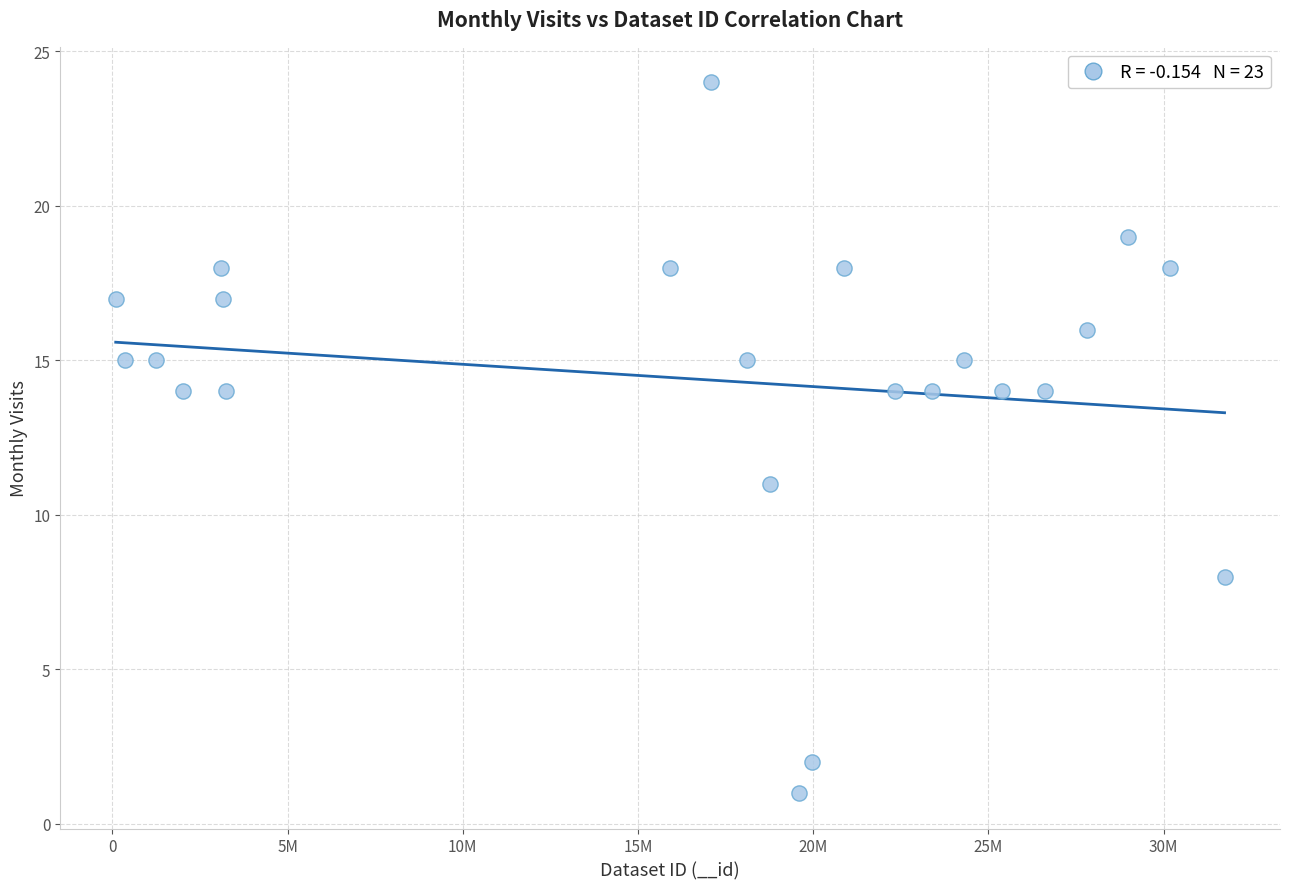

What Y value in the scatter plot is closest to 12?

11